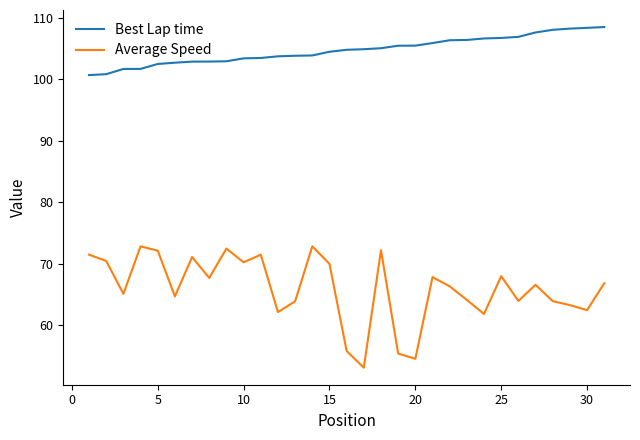

What is the minimum value for Average Speed?

53.1